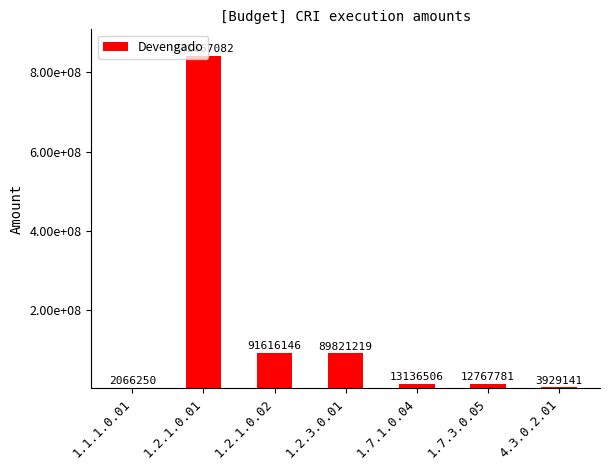

Reading left to right, transcribe all the data shown in this chart.

2066250.5	841667082.4	91616146.1	89821219.7	13136506.2	12767781.4	3929141.1